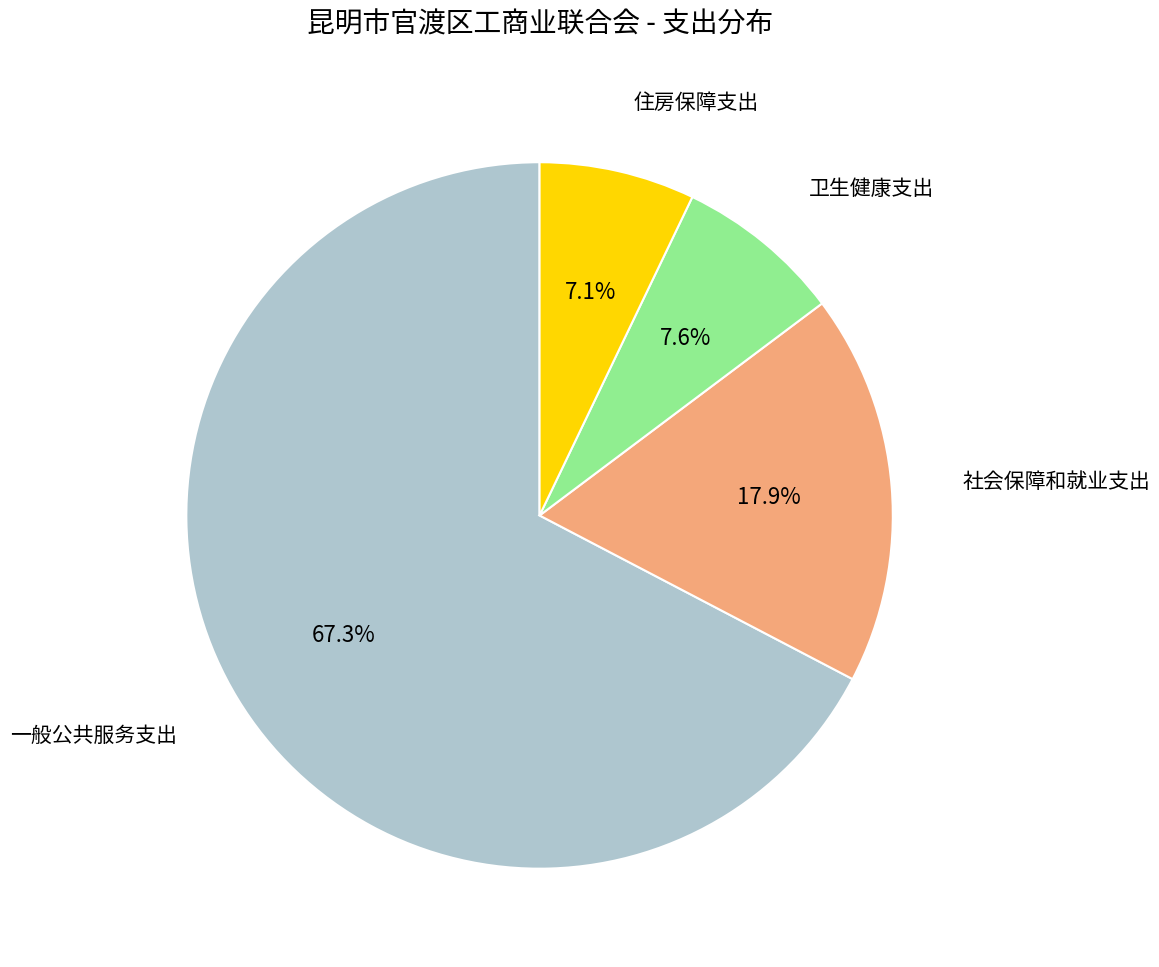

What is the ratio of the value at 一般公共服务支出 to the value at 住房保障支出?

9.5